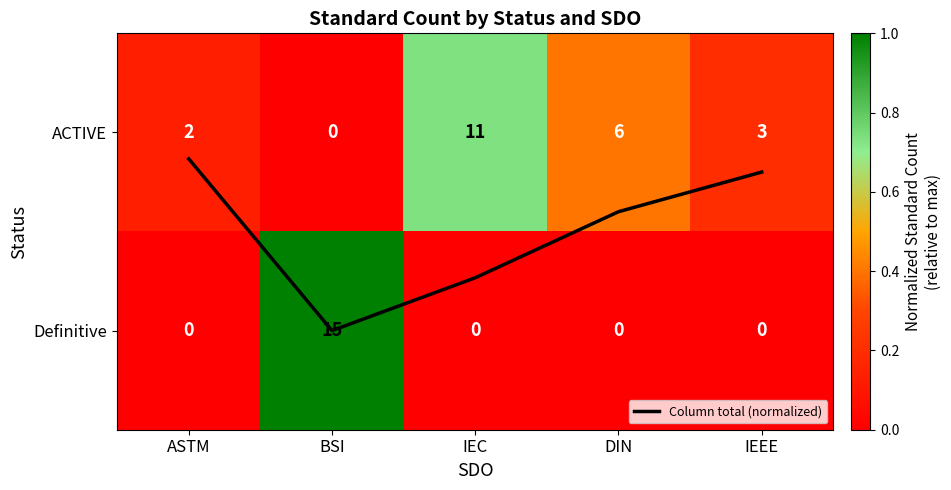

What is the maximum value for Column total (normalized)?

1.0